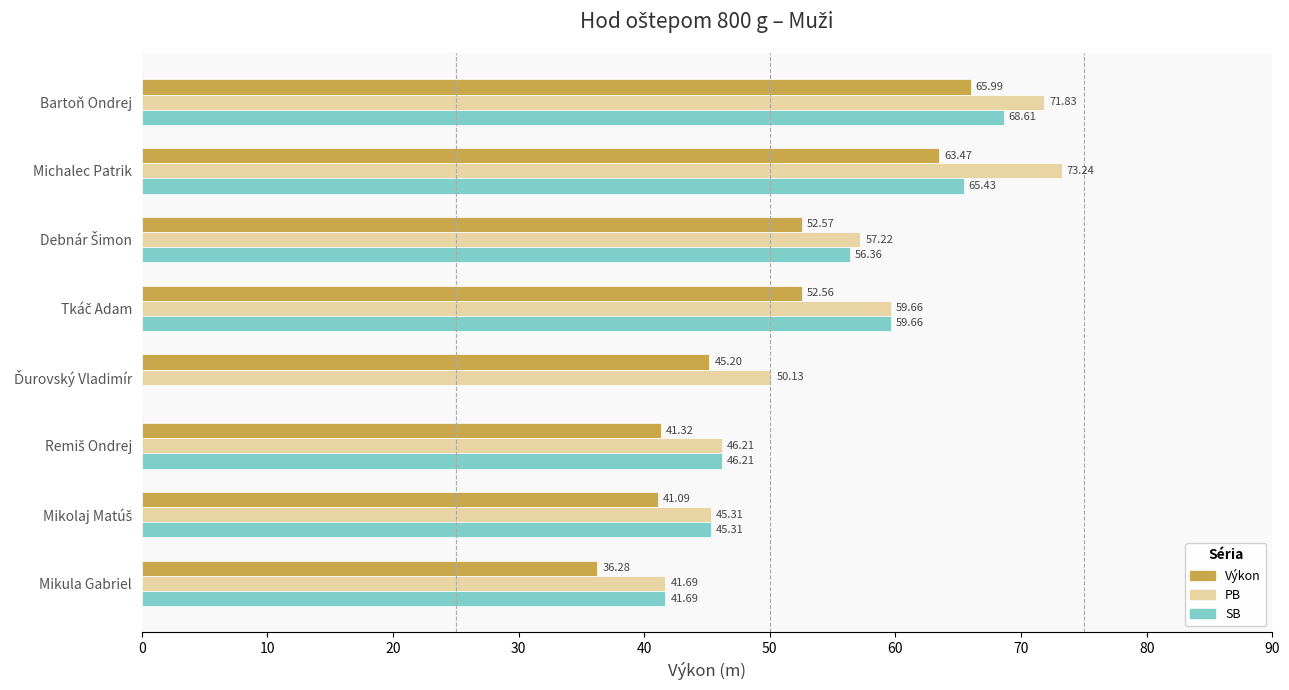

At which category is the sum across all series the highest?

Bartoň Ondrej